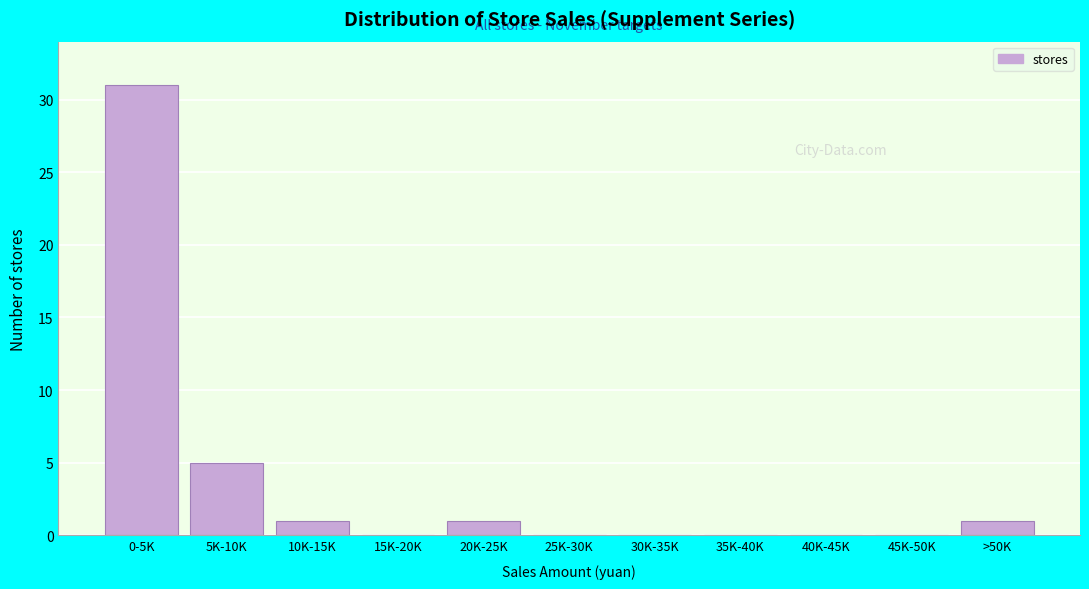

Reading left to right, list all the values displayed in this chart.

0-5K=31	5K-10K=5	10K-15K=1	15K-20K=0	20K-25K=1	25K-30K=0	30K-35K=0	35K-40K=0	40K-45K=0	45K-50K=0	>50K=1